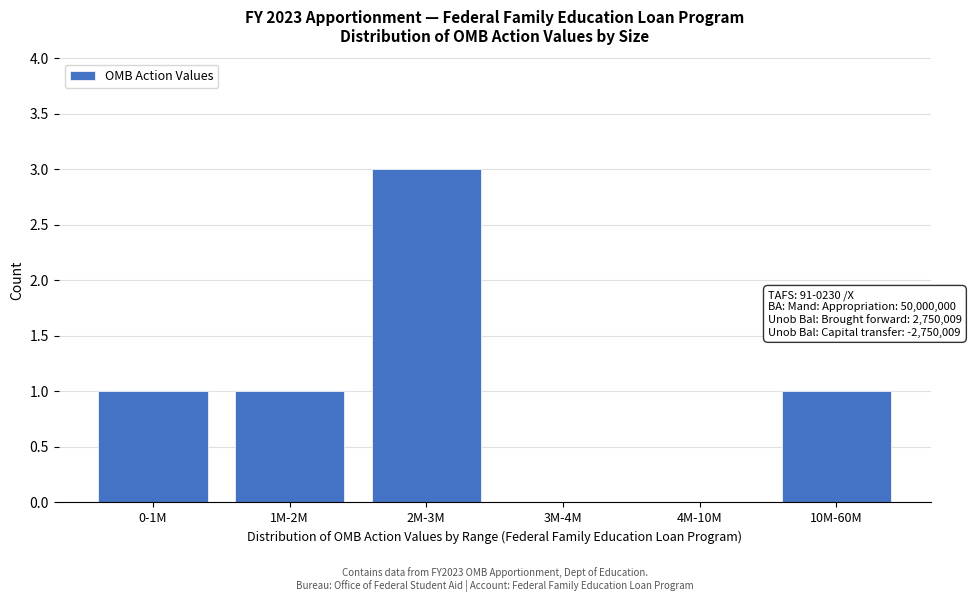

Reading right to left, list all the values displayed in this chart.

10M-60M=1	4M-10M=0	3M-4M=0	2M-3M=3	1M-2M=1	0-1M=1